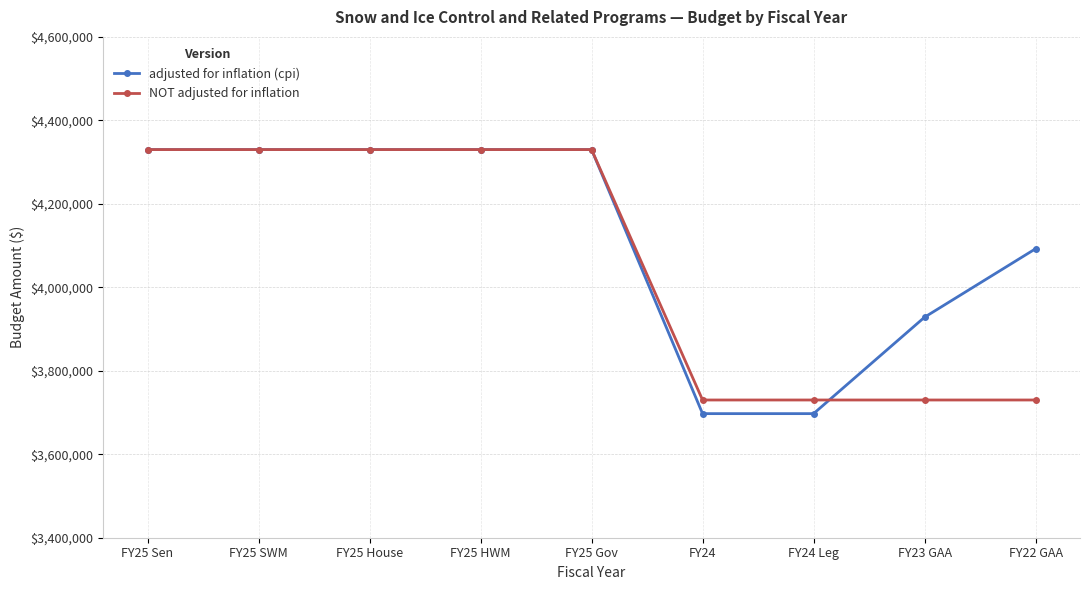

What is the sum of the adjusted for inflation (cpi) values at FY25 SWM and FY23 GAA?

8258398